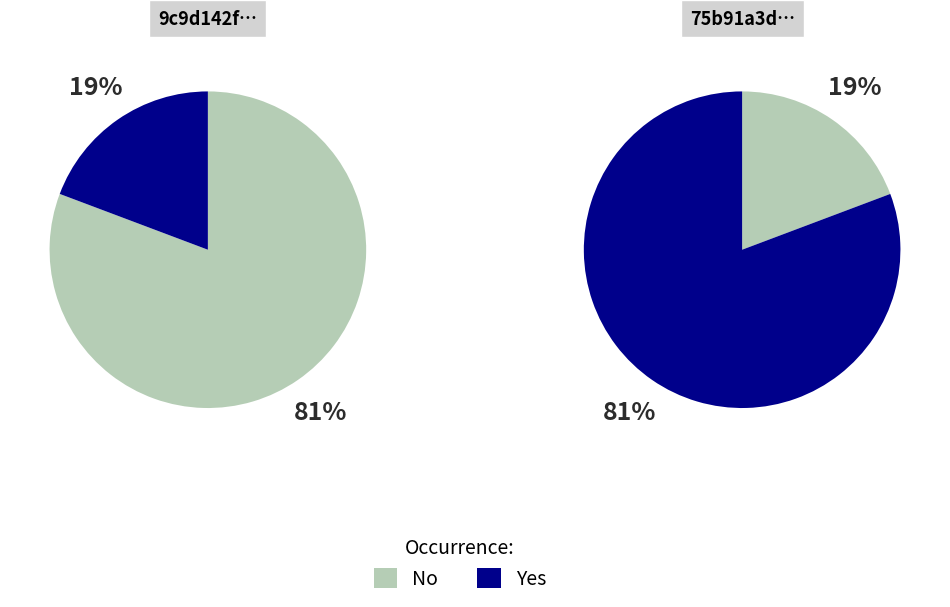

Does any single category account for the majority?

Yes